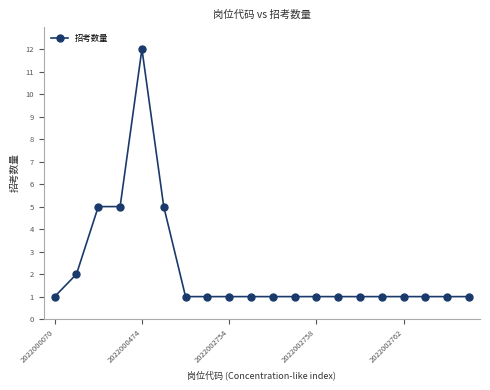

What is the value of the 13th point from the left?

1